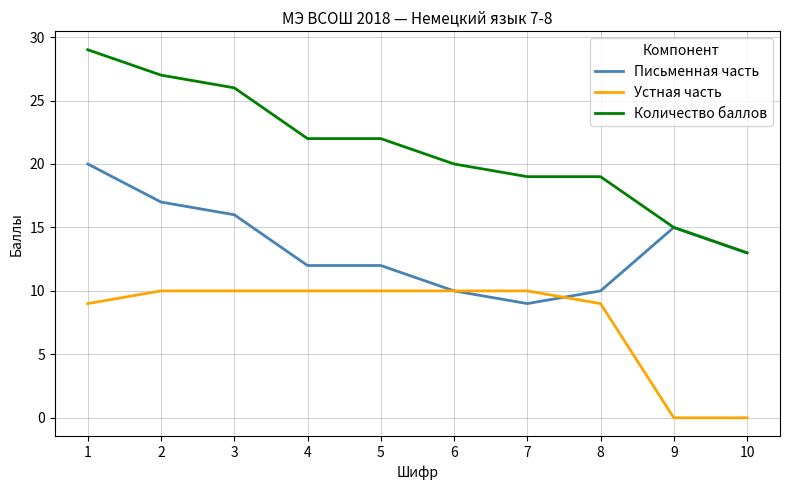

At which label does Письменная часть first exceed 13?

1